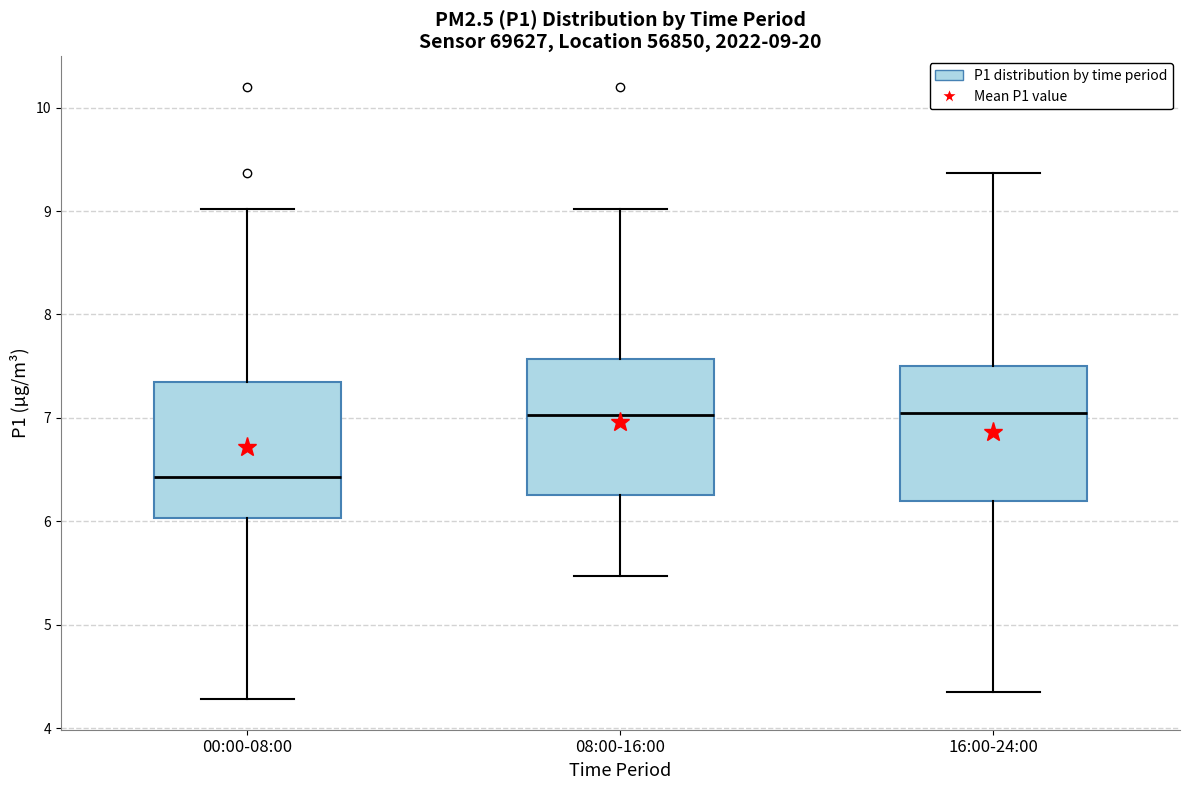

Which box has the lowest median line?

00:00-08:00